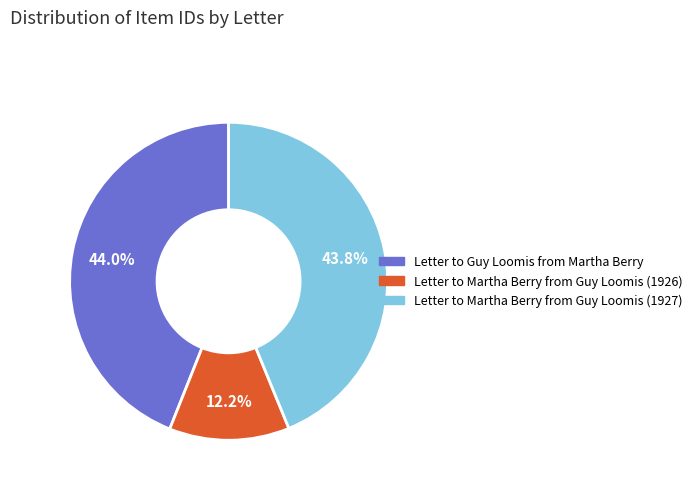

The Letter to Martha Berry from Guy Loomis (1927) slice represents 44% of the pie. True or false?

True